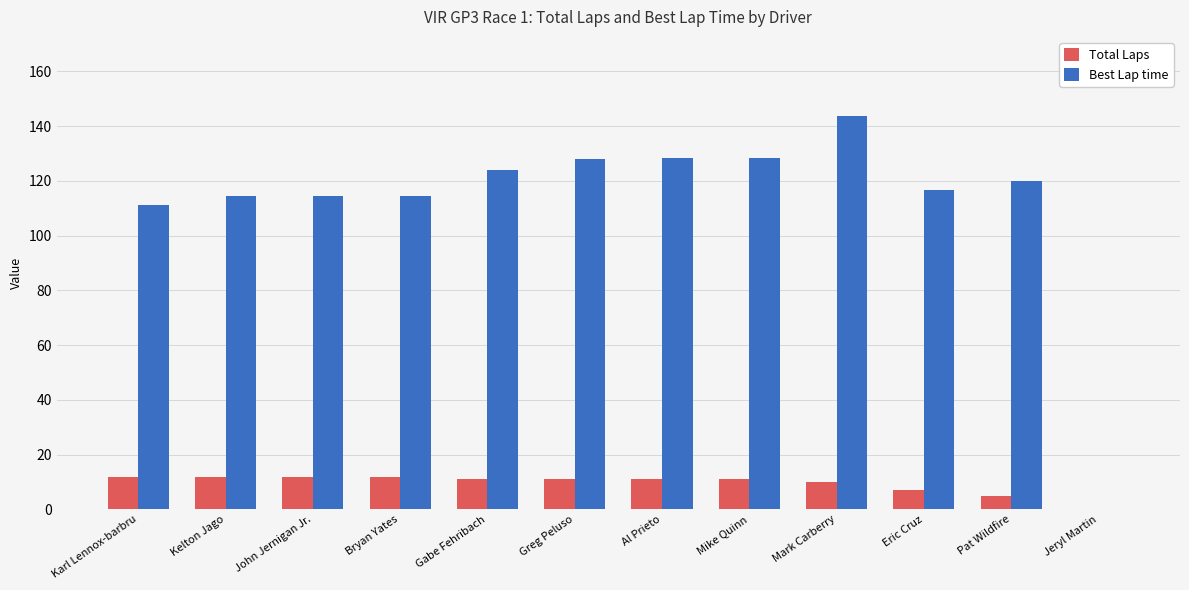

What is the greatest value displayed?

143.9